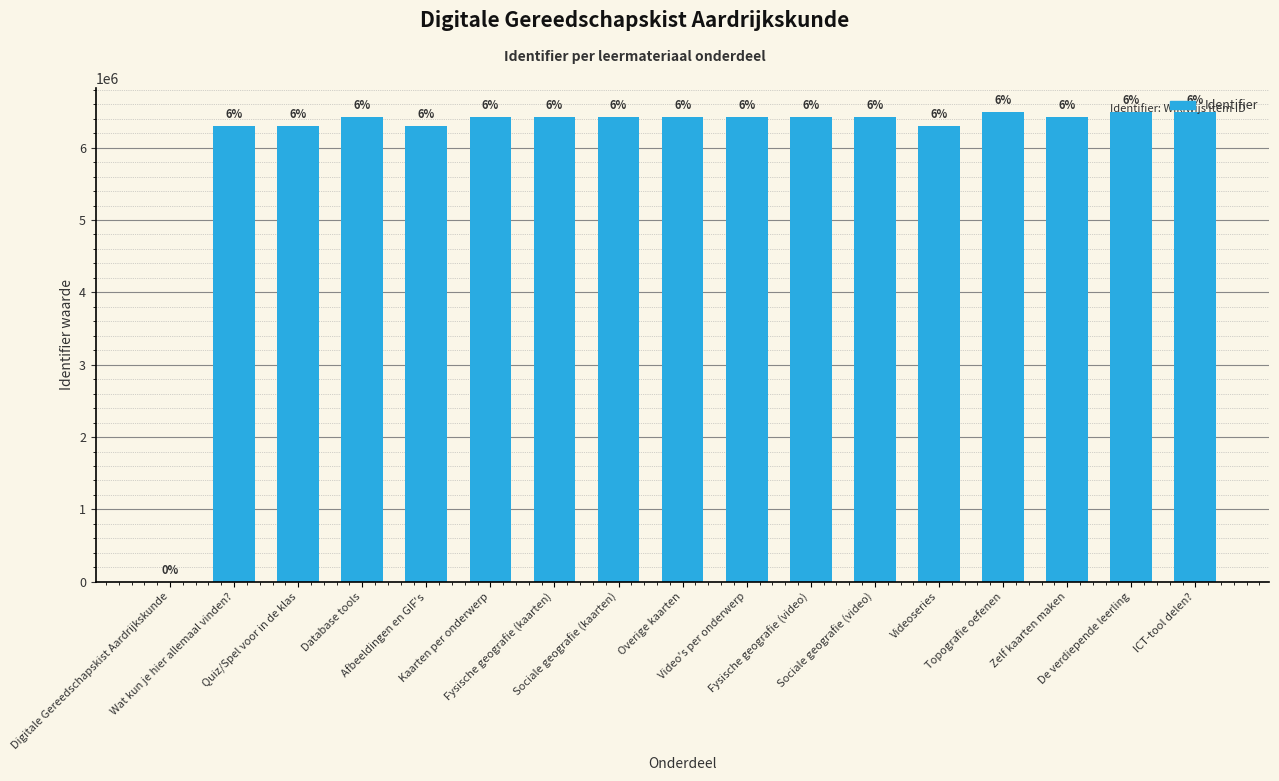

What value does the data have at Database tools, to the nearest 10?

6429090